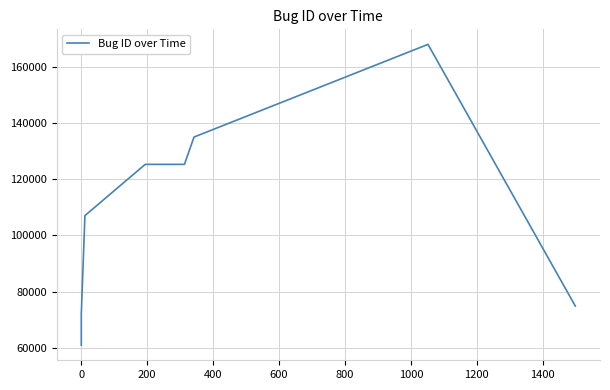

How many data points are less than 125274?

4